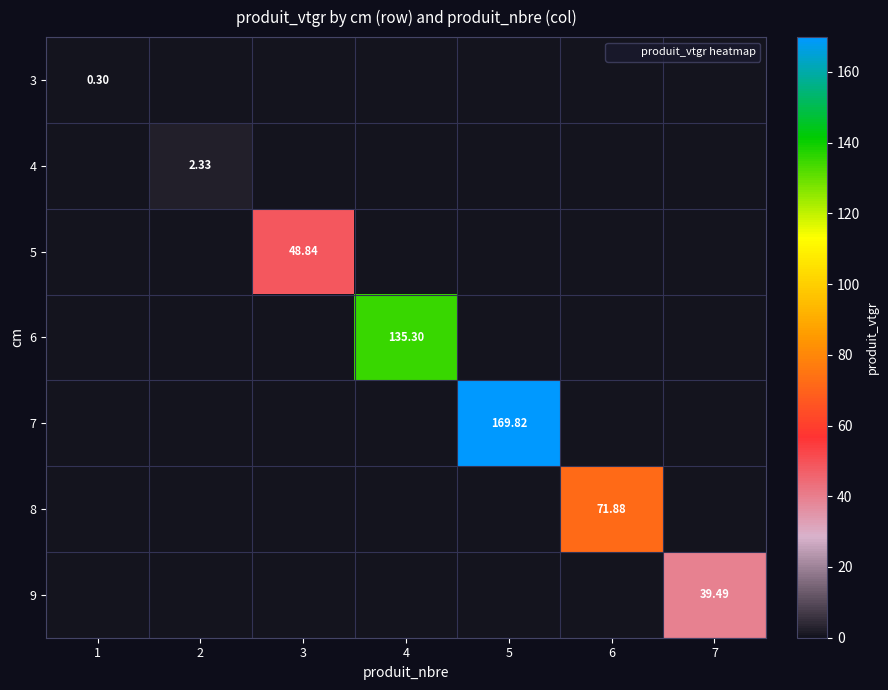

Is it true that 5 equals 0.0 at 5?

True